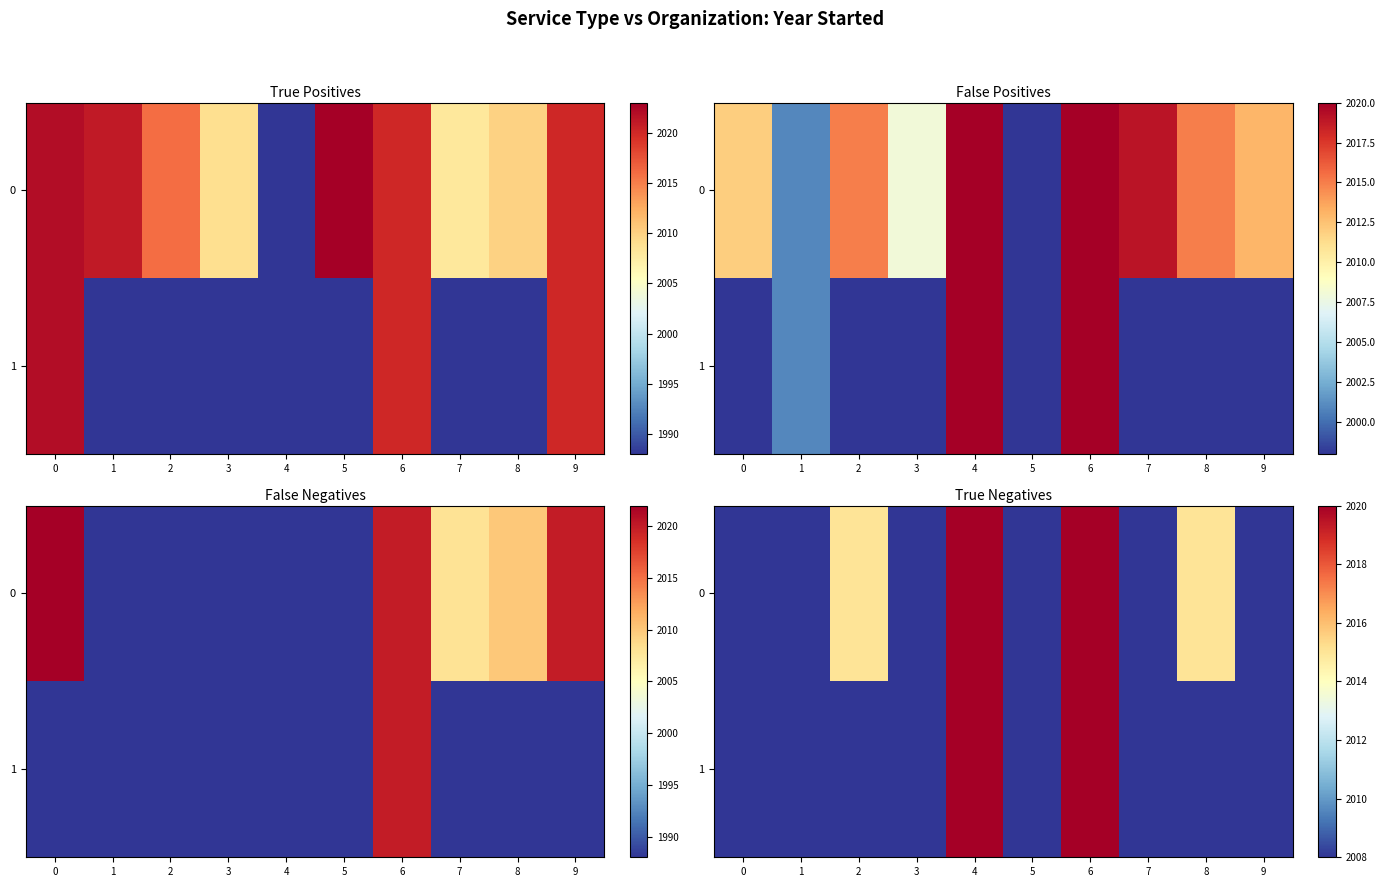

At which category is the sum across all series the highest?

4